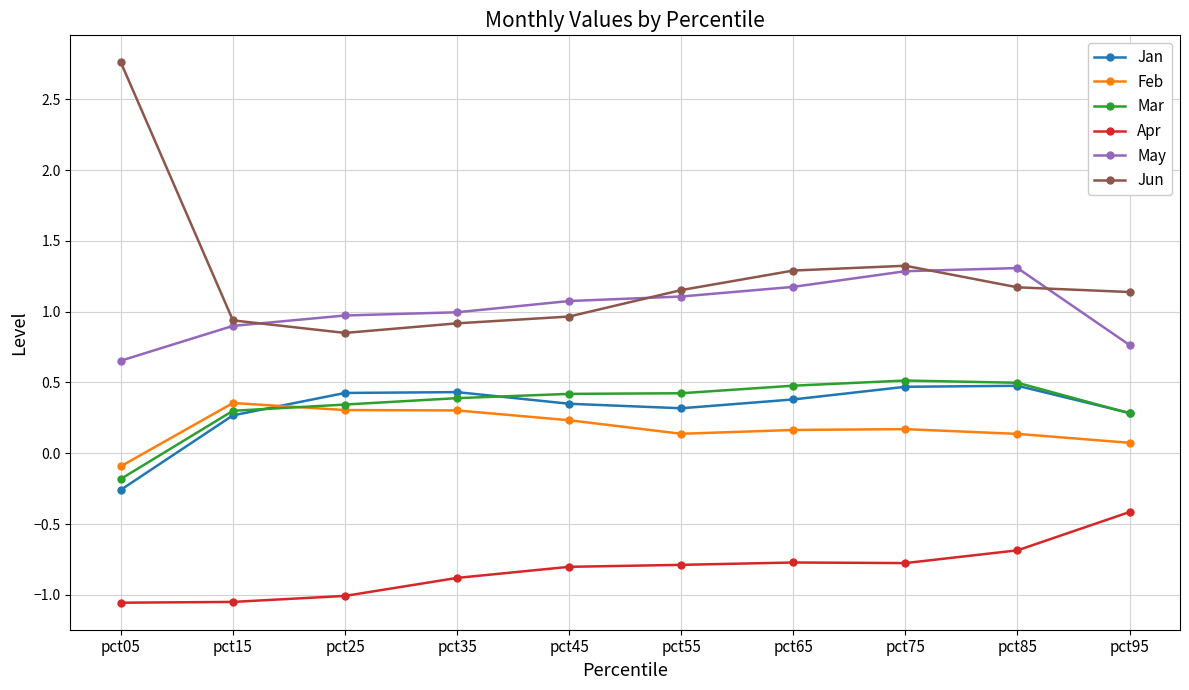

Is the value of Apr at pct85 greater than the value of Jan at pct45?

No